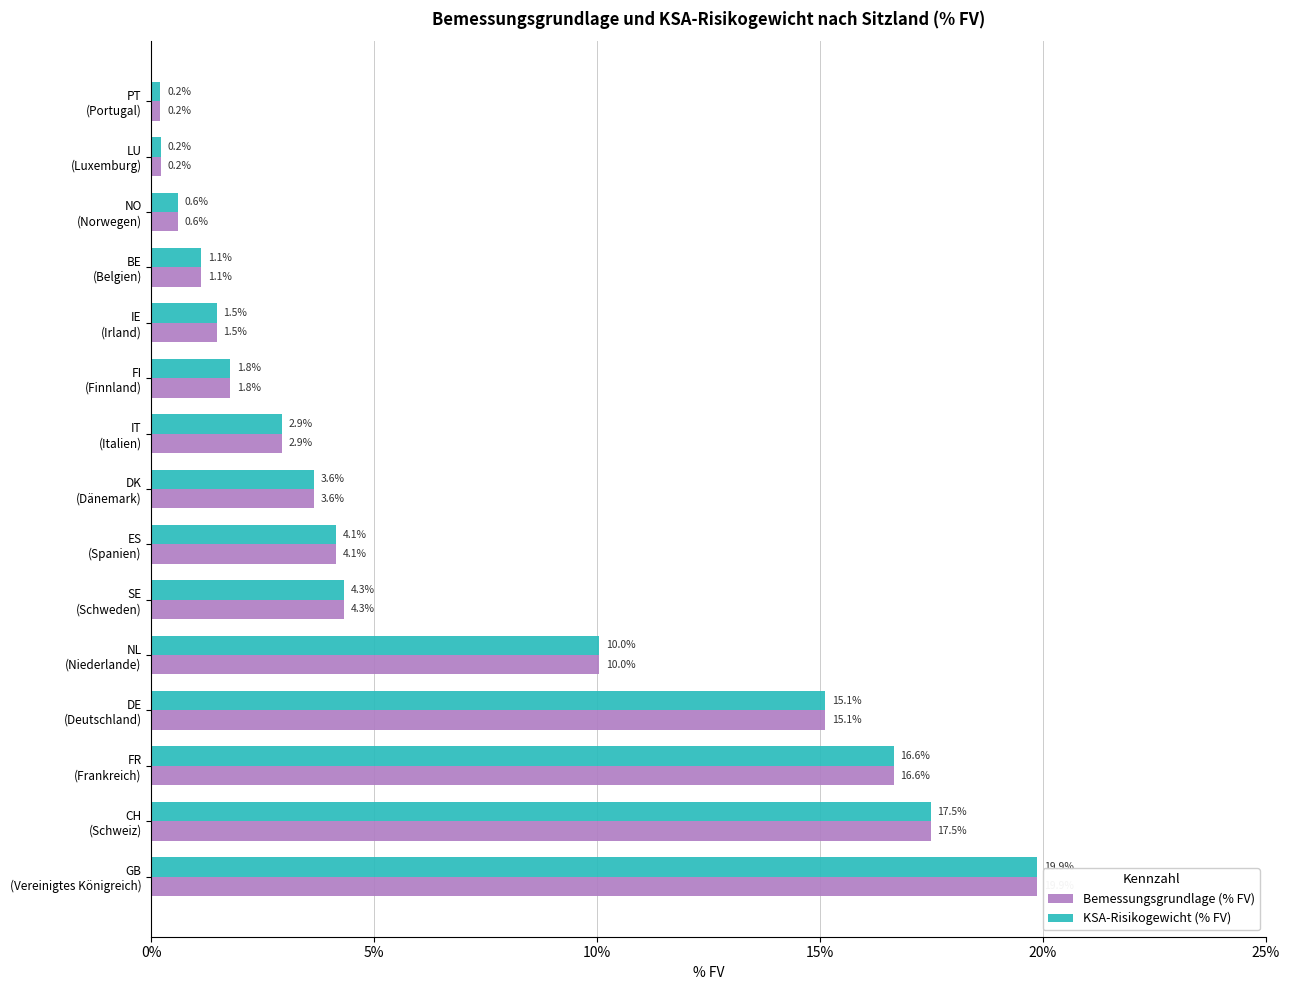

Count the number of data series in this chart.

2